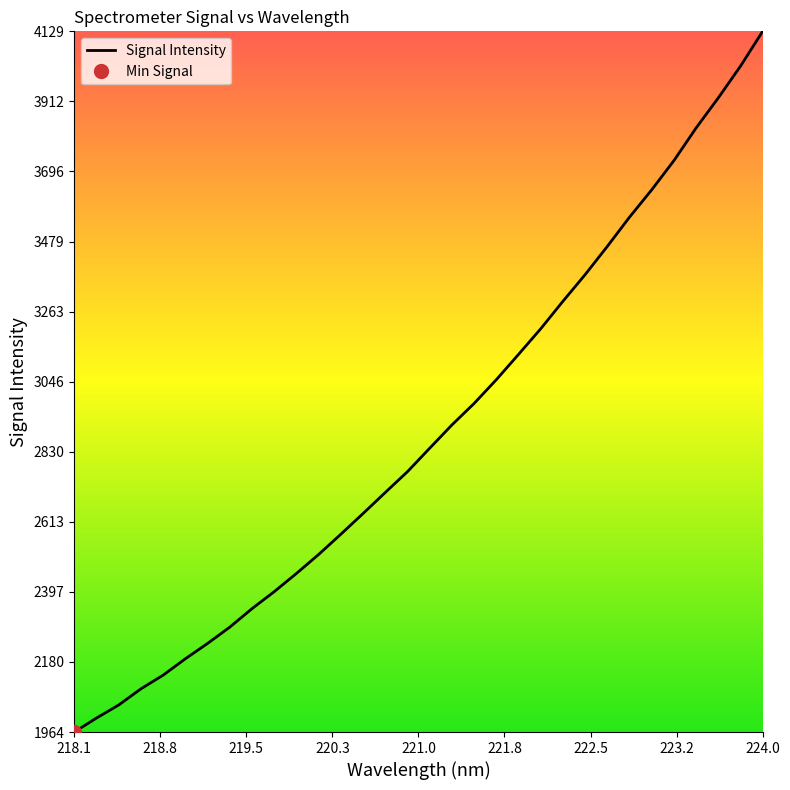

Which category has the highest value in the Signal Intensity series?

224.0